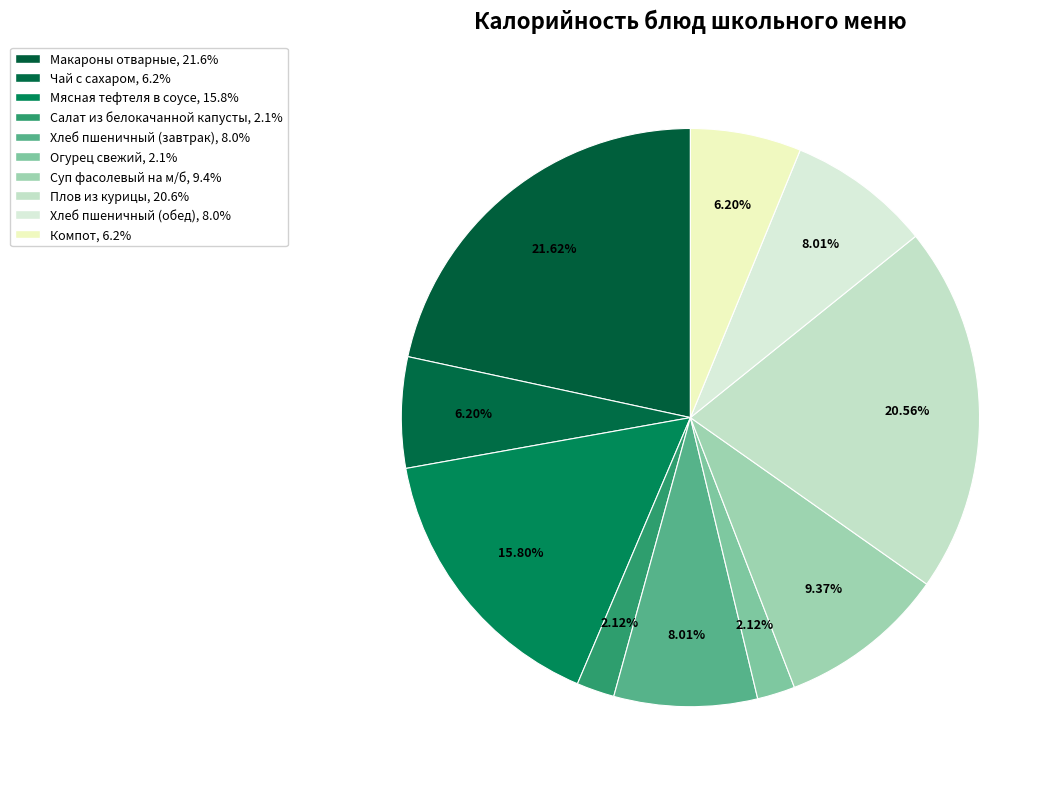

To the nearest percent, what percentage of the pie is Чай с сахаром?

6%